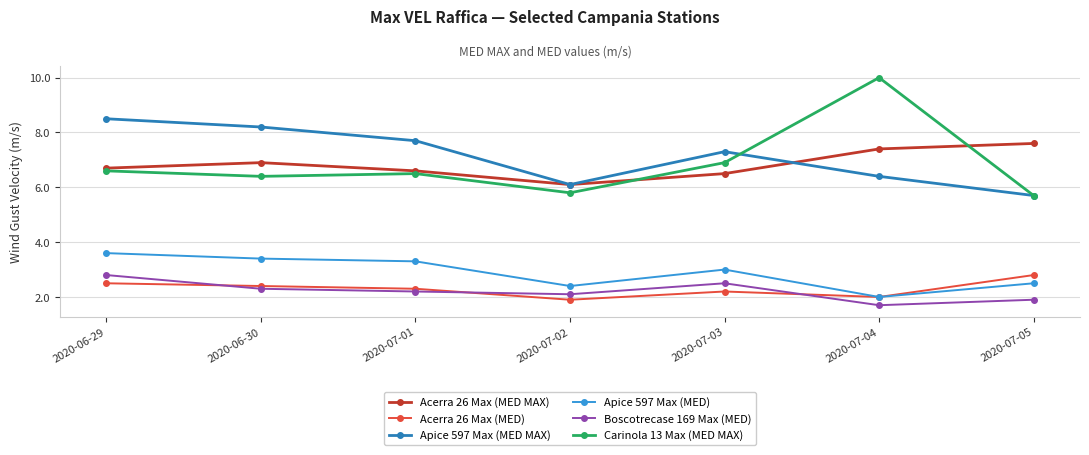

Is the value of Apice 597 Max (MED MAX) at 2020-07-03 greater than the value of Acerra 26 Max (MED) at 2020-07-04?

Yes